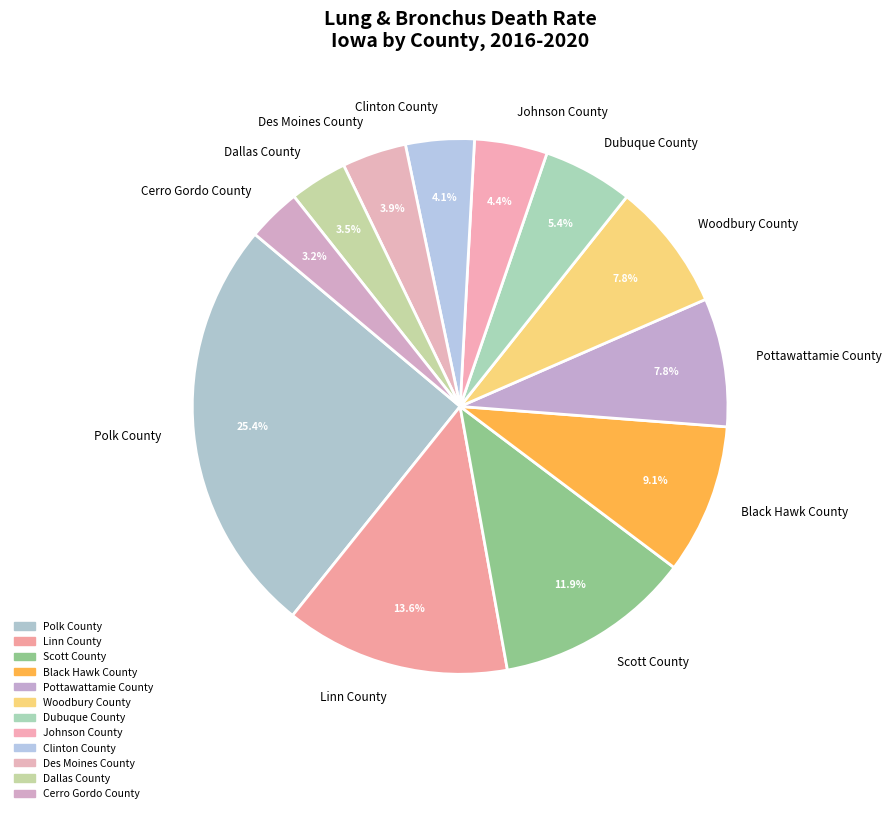

Is there a majority slice in this chart?

No